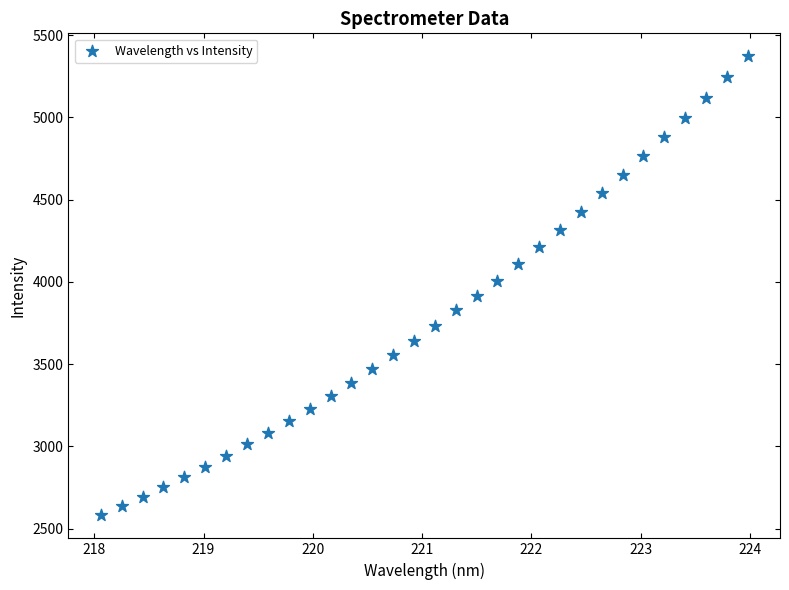

What is the range of Y values (max minus min)?

2791.6